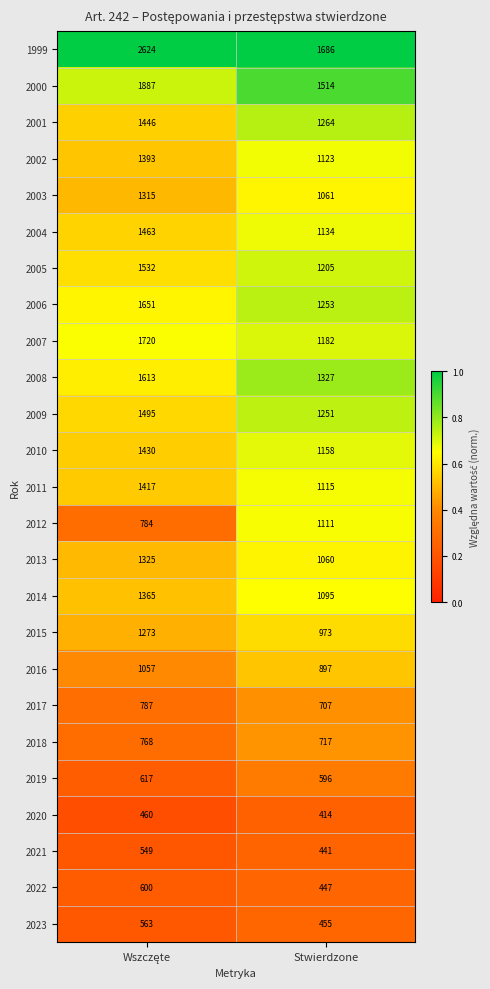

Which series has the largest range (max minus min)?

1999